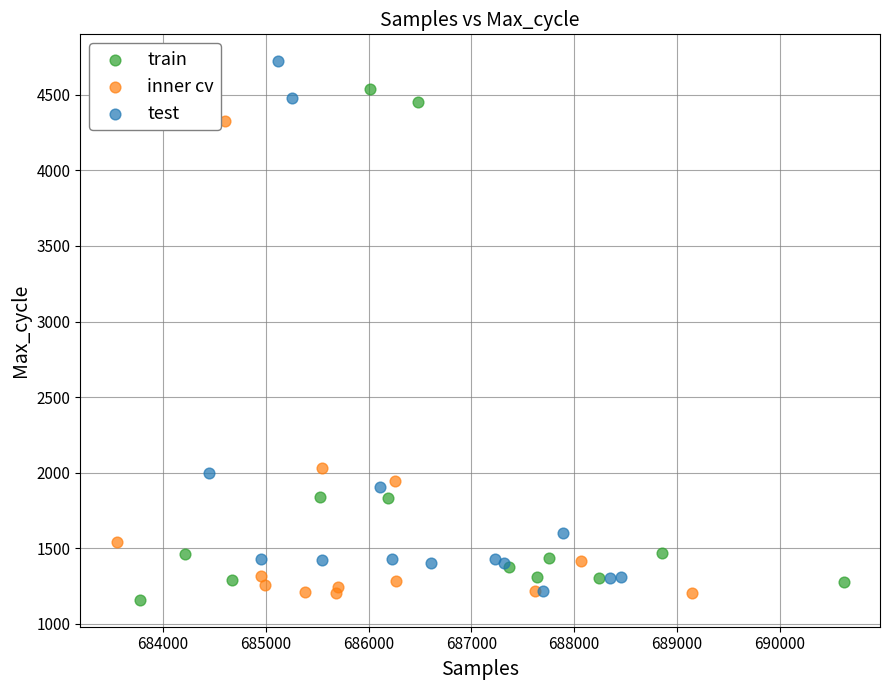

Which series reaches the maximum Y coordinate?

test